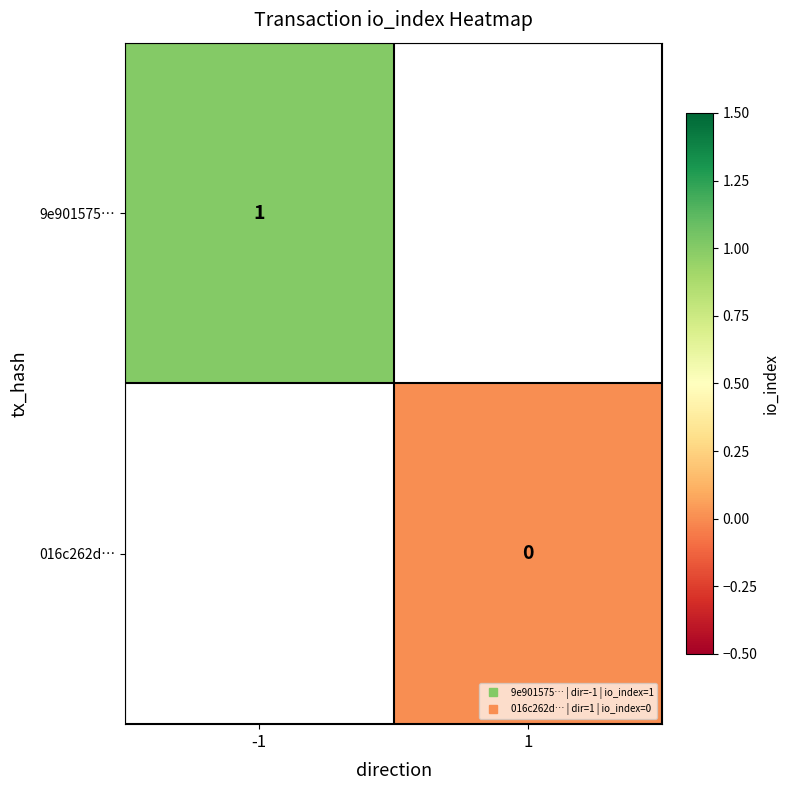

Rank the series by their maximum value, from highest to lowest.

9e901575…, 016c262d…